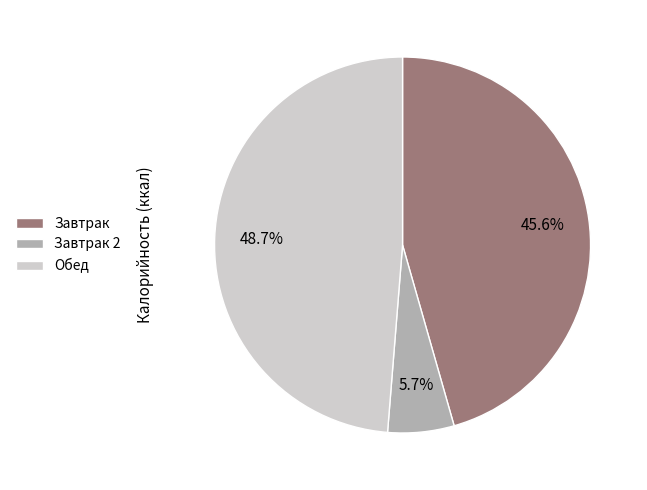

How many segments does this pie chart have?

3